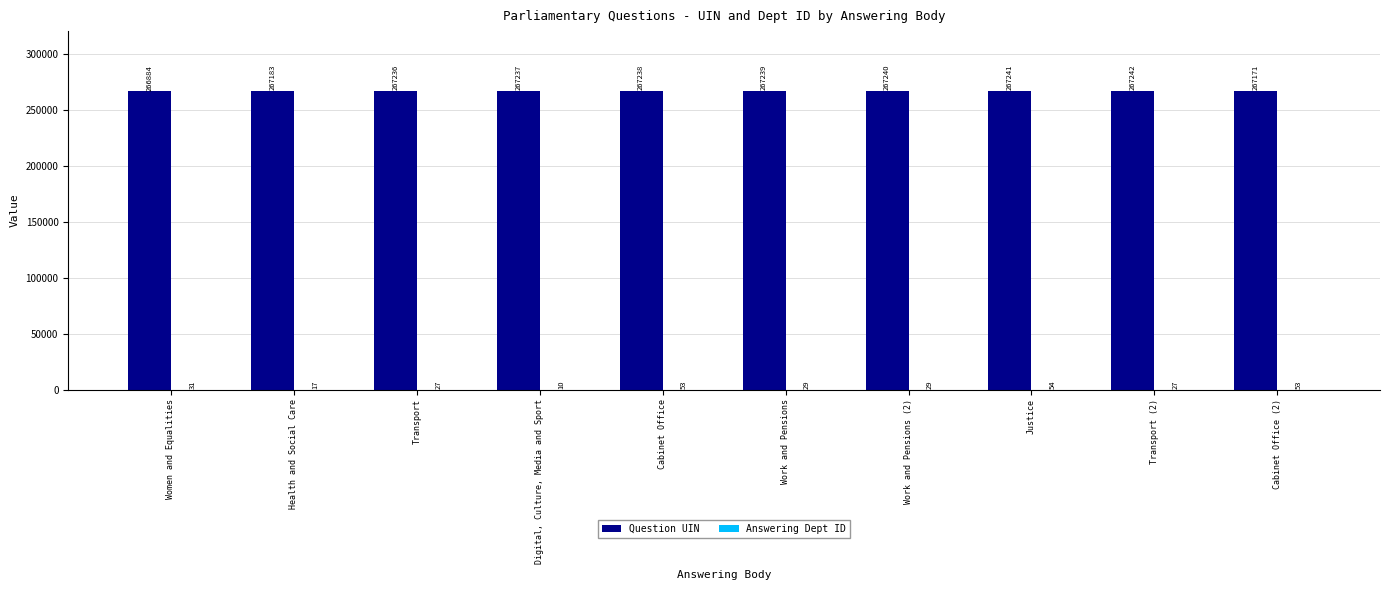

What is the average value of the Question UIN series?

267191